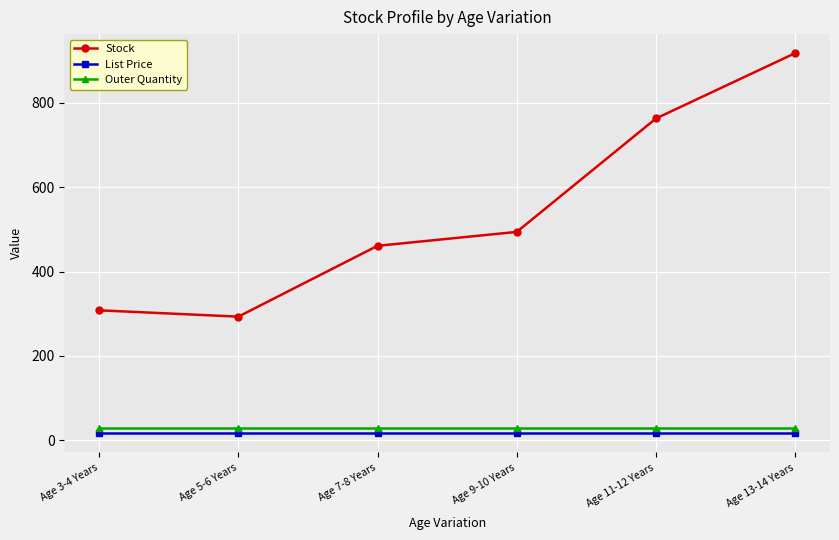

What is the maximum value for Outer Quantity?

30.0